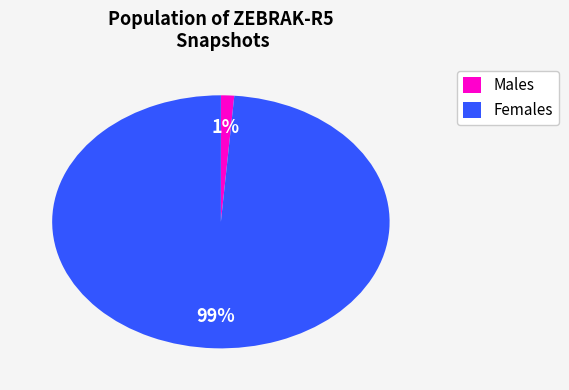

True or false: Females accounts for 99% of the total.

True